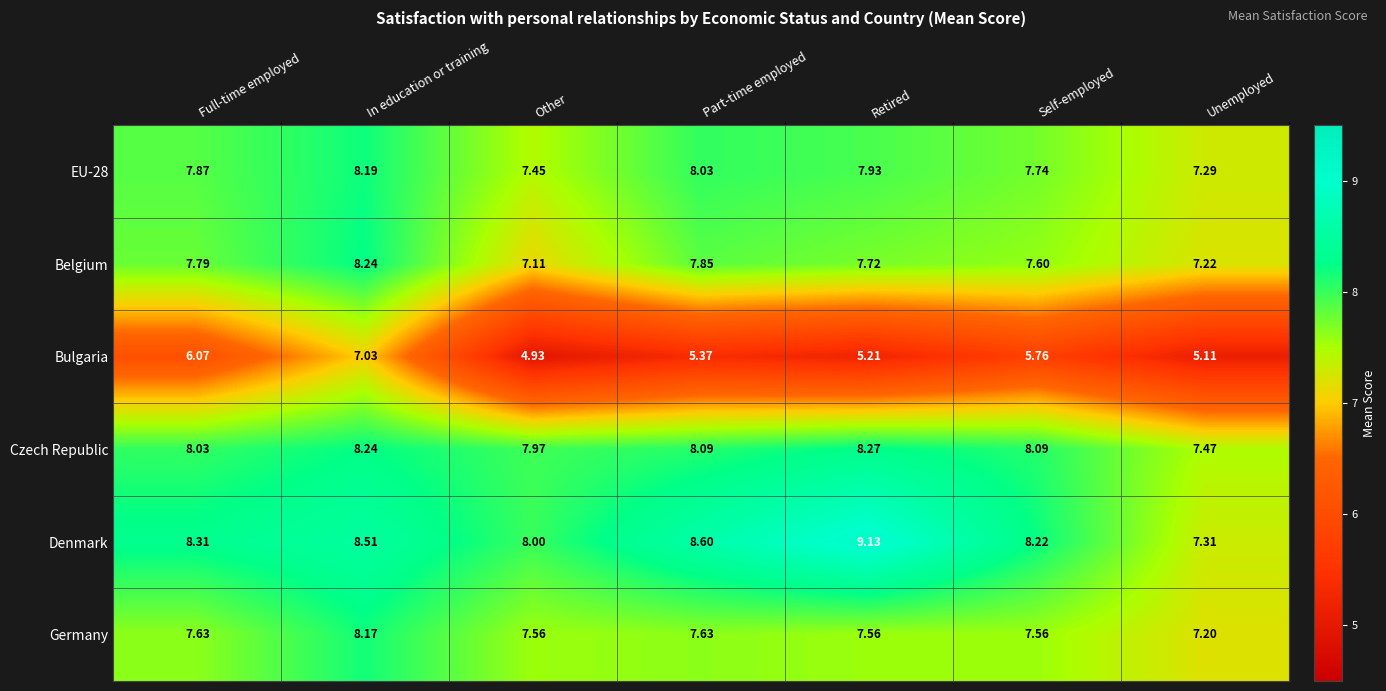

At which label does Czech Republic first exceed 8?

Full-time employed